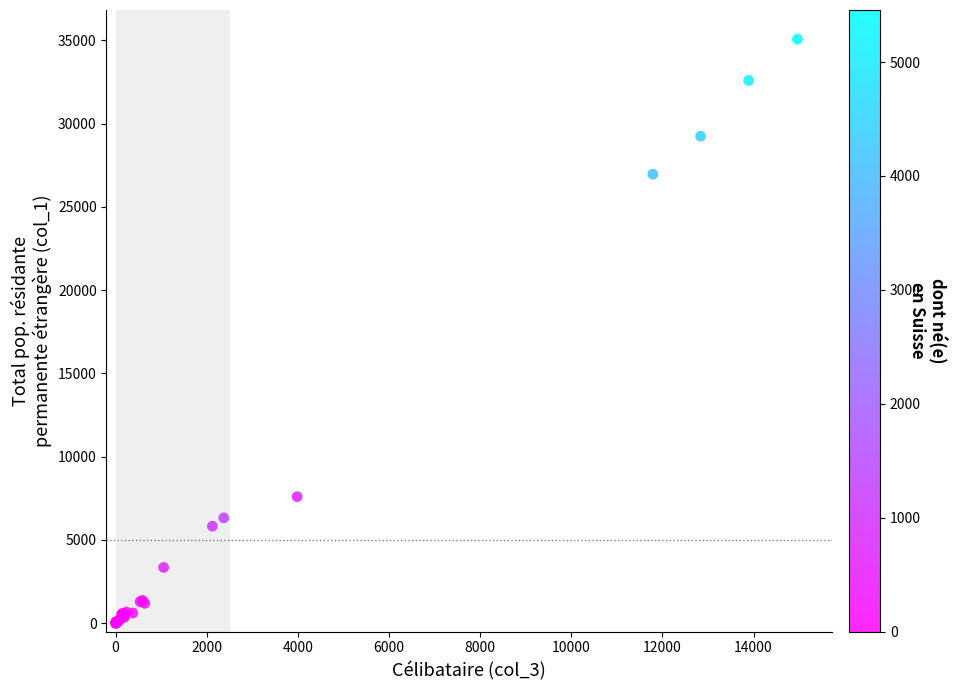

What Y value in the scatter plot is closest to 17534?

26957